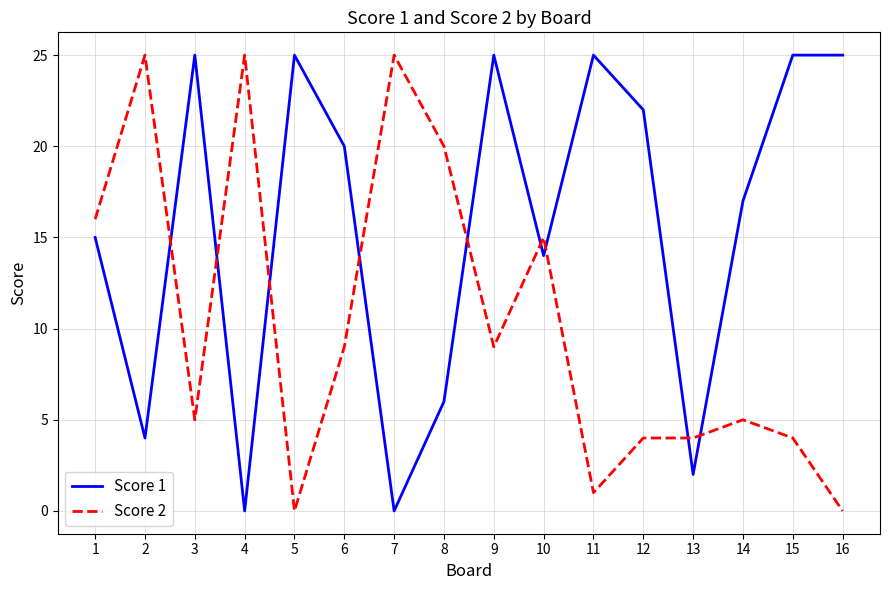

The value of Score 2 at 8 is 32. True or false?

False